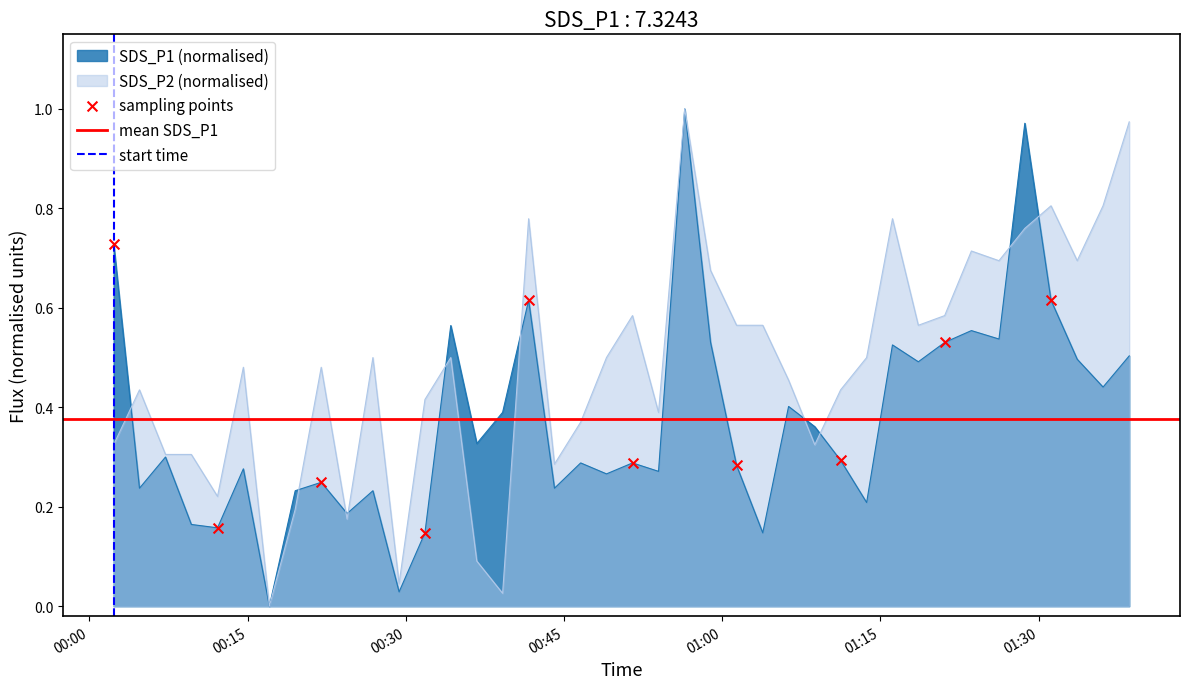

At how many categories does at least one series exceed 0?

39